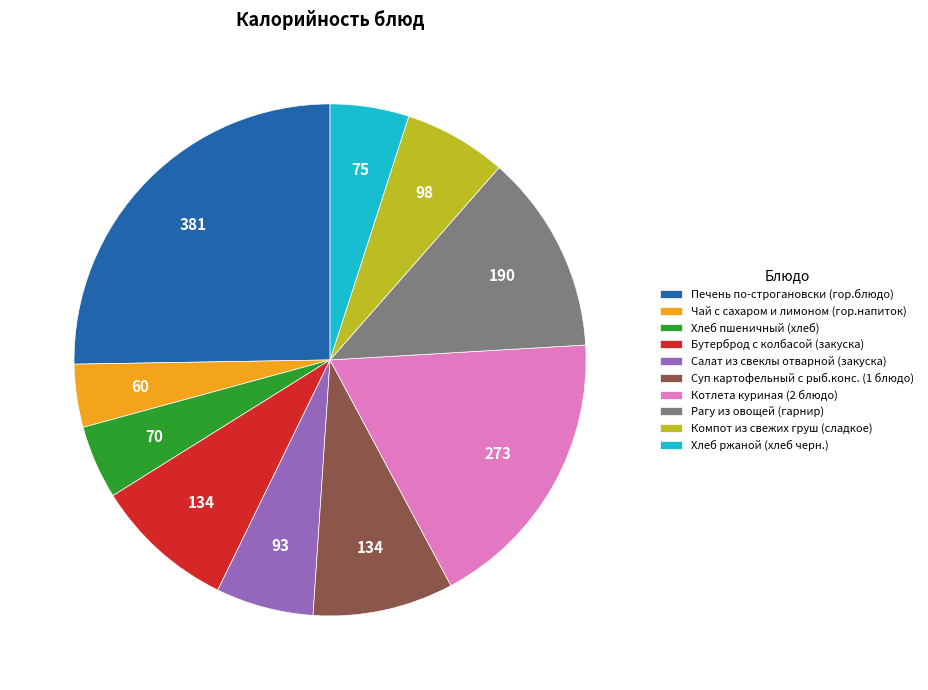

Combined, do Рагу из овощей (гарнир) and Чай с сахаром и лимоном (гор.напиток) account for over 50%?

No